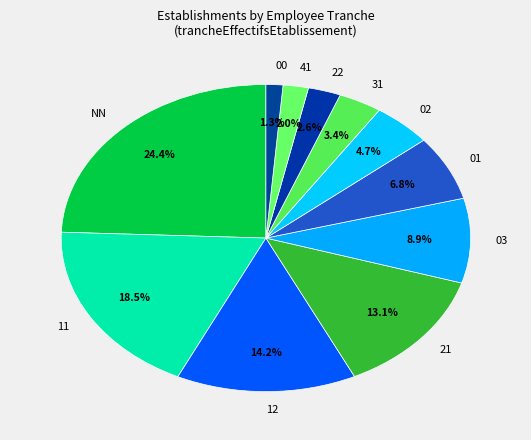

Approximately how many times larger is the value at NN compared to 41?

12.2